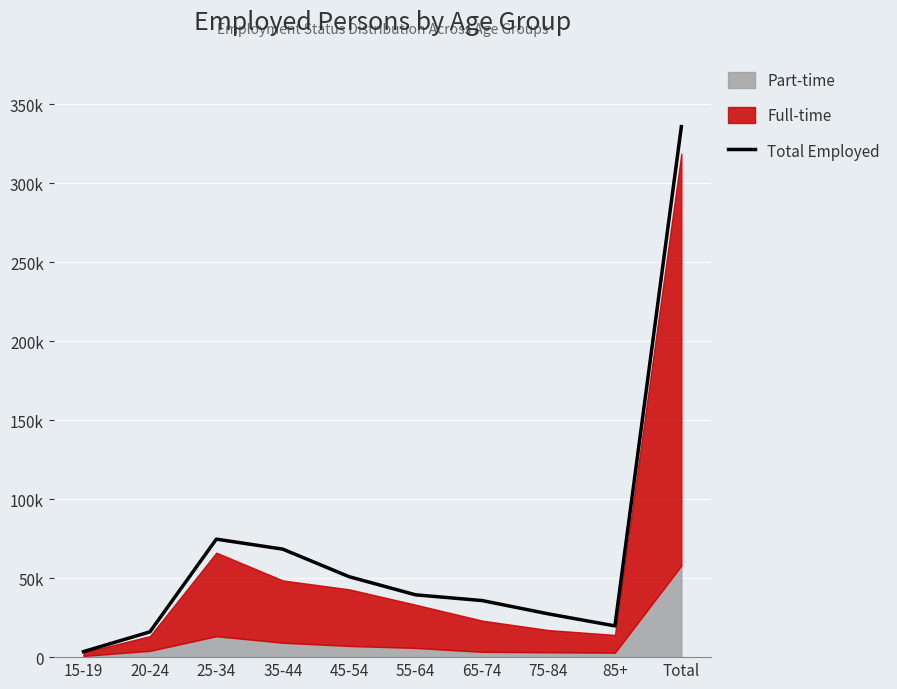

What value does the data have at 55-64?

39438